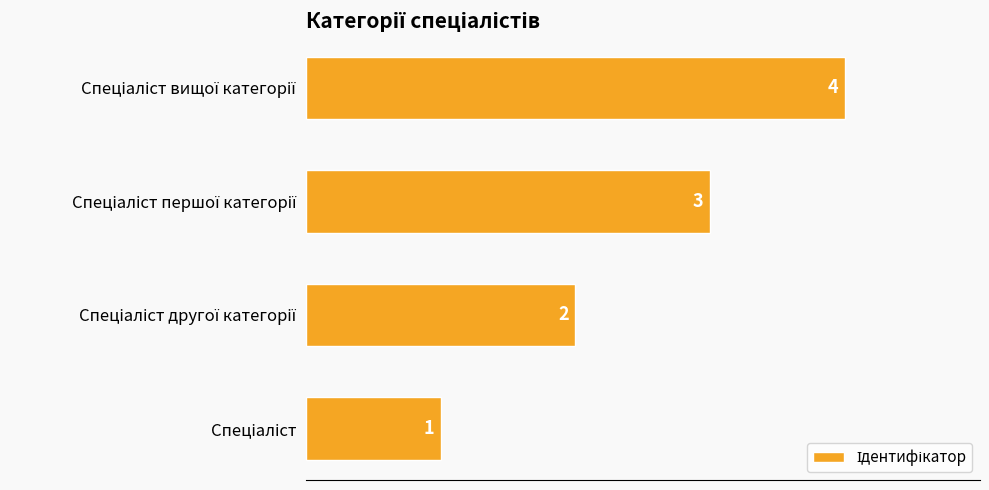

Count the values in the range 2 to 4.

3